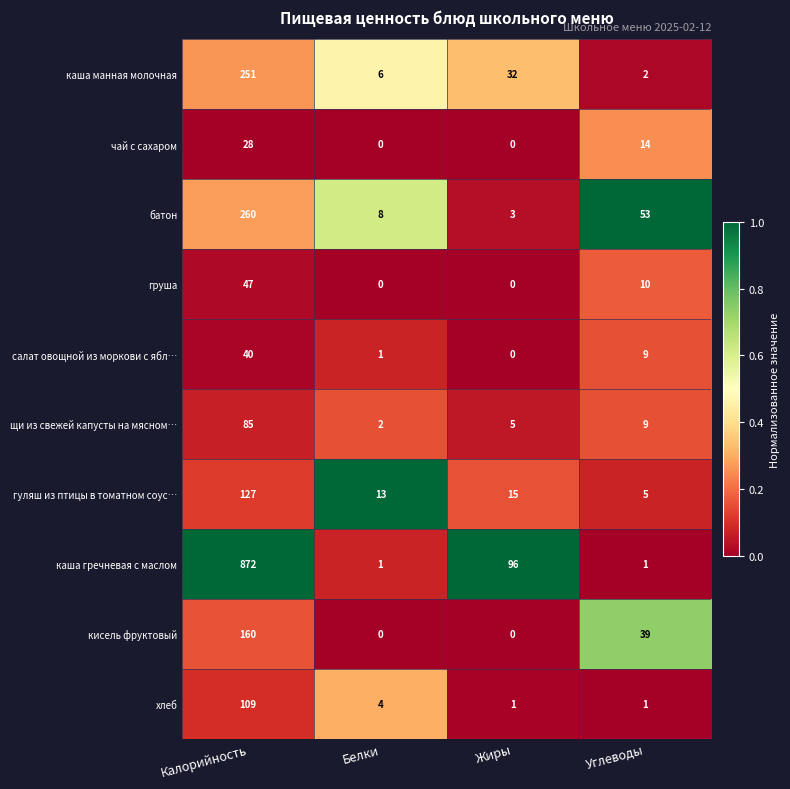

List the series in order of their peak value, highest first.

каша гречневая с маслом, батон, каша манная молочная, кисель фруктовый, гуляш из птицы в томатном соус…, хлеб, щи из свежей капусты на мясном…, груша, салат овощной из моркови с ябл…, чай с сахаром